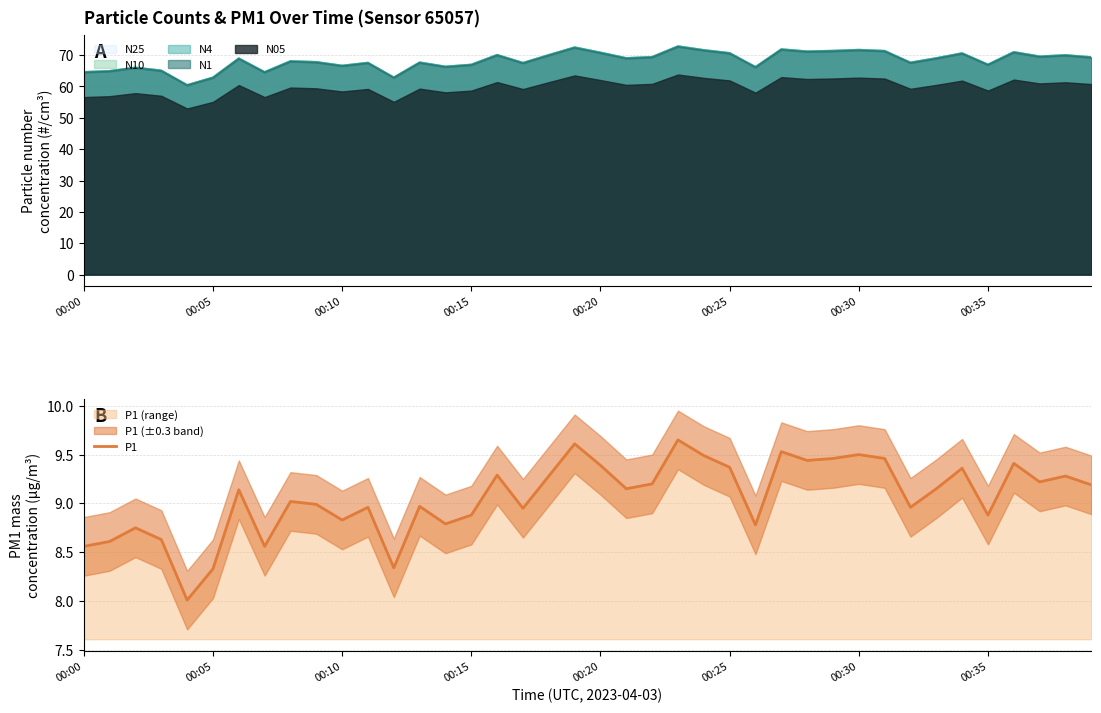

The value of P1 at 00:05 is 14.3. True or false?

False